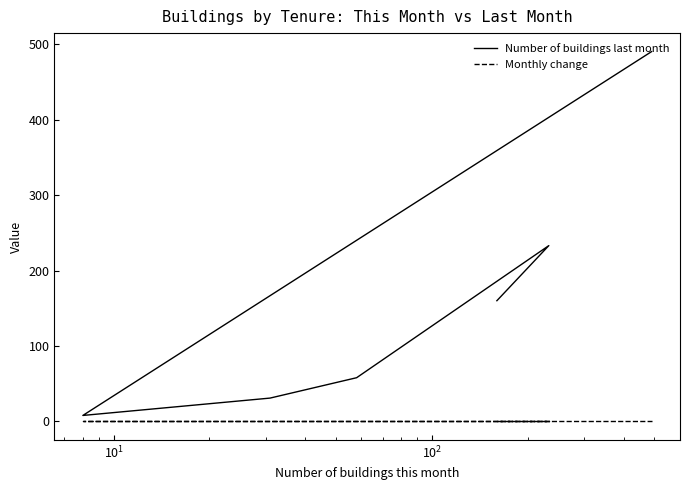

Count the number of categories in the chart.

6